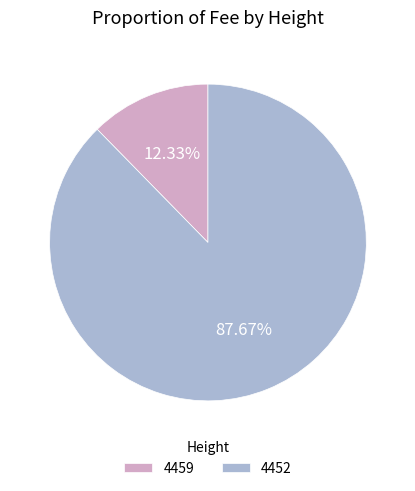

To the nearest percent, what portion does 4459 represent?

12%